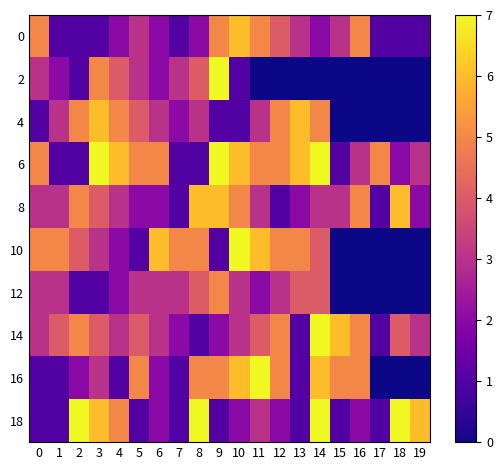

Which series has the largest total across all categories?

6